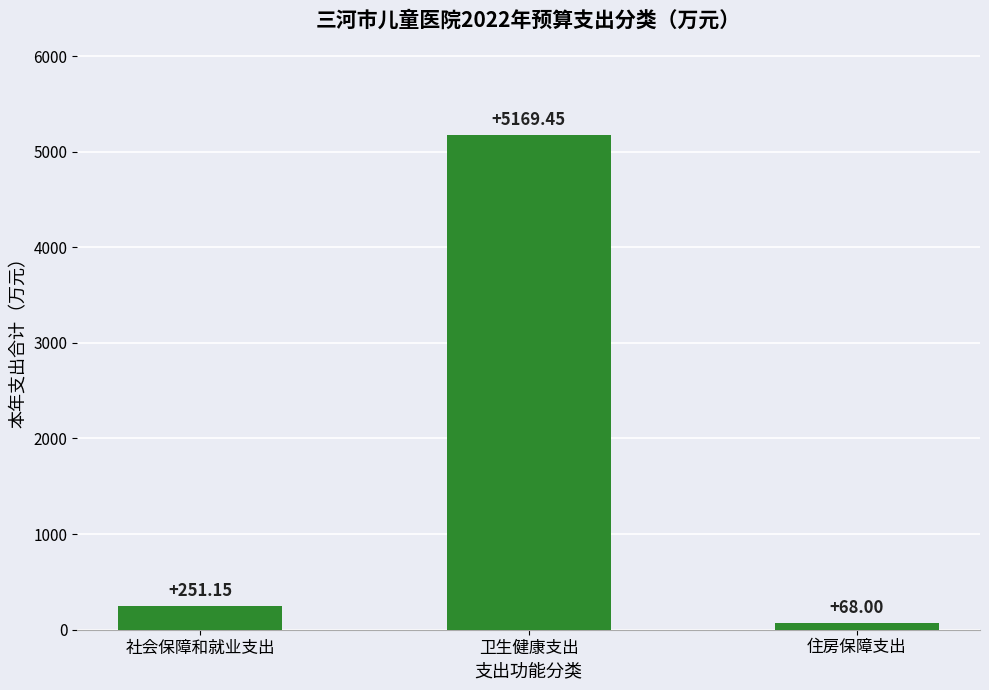

What is the difference between the maximum and second lowest values?

4918.3